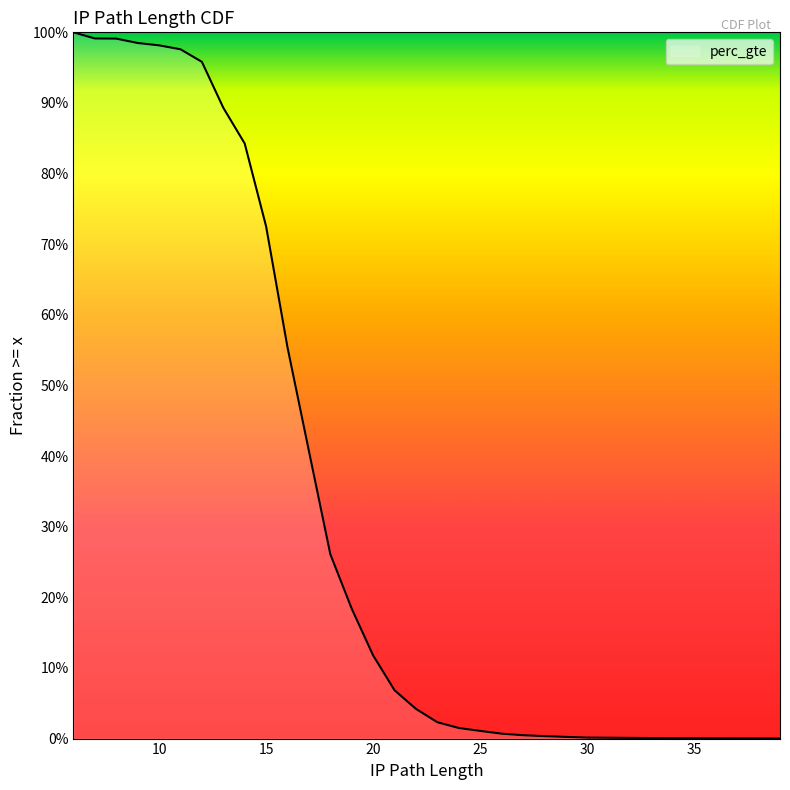

True or false: the data shows 0.8 at 16.

False